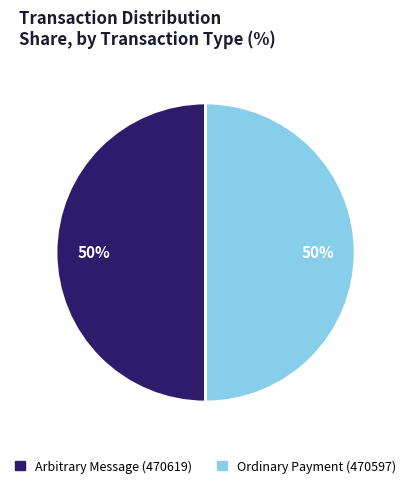

To the nearest percent, what is the average slice percentage?

50%